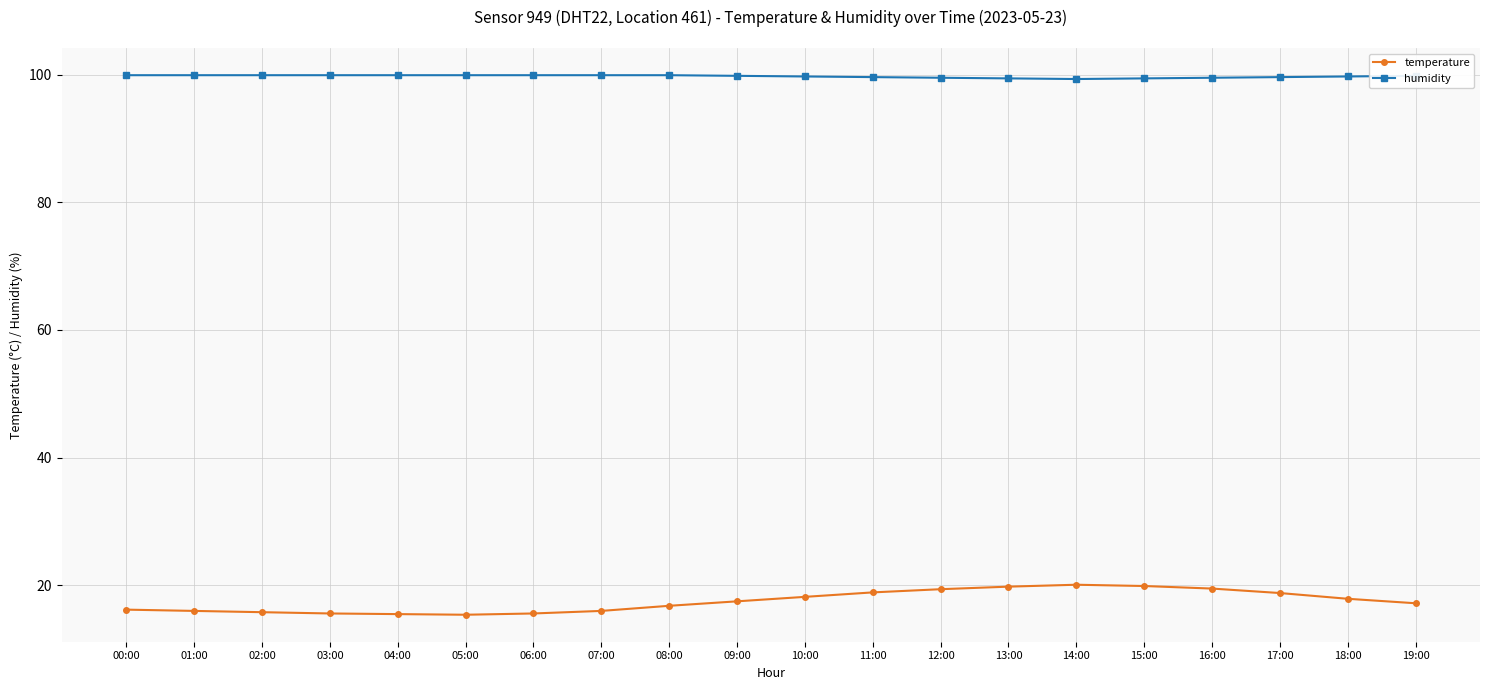

The value of temperature at 03:00 is 15.6. True or false?

True